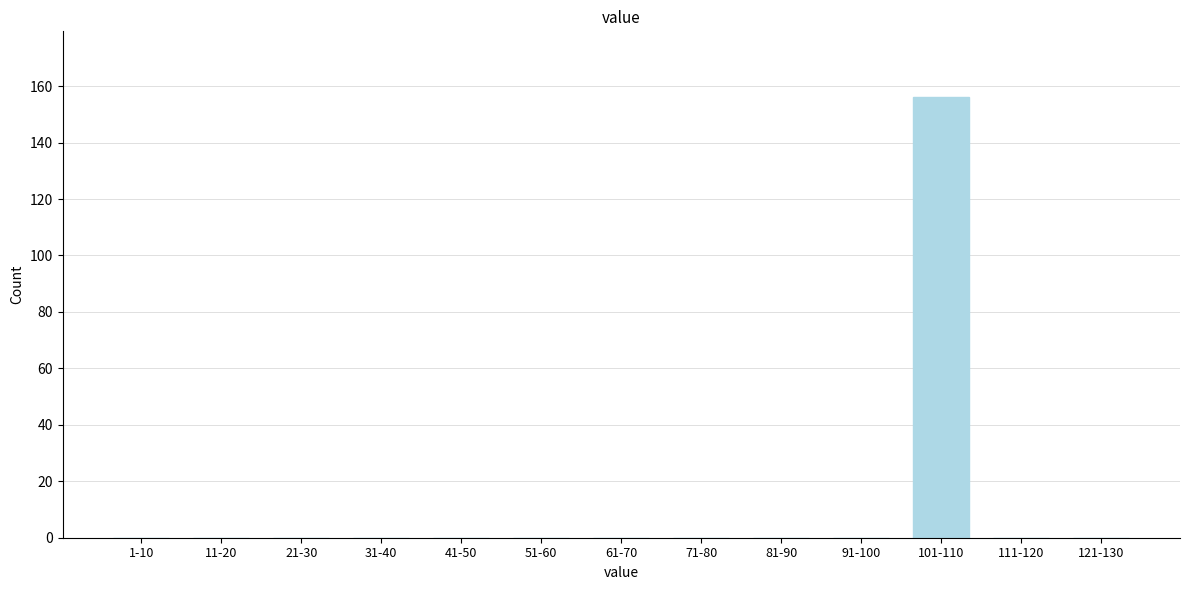

Reading right to left, extract all data points from this chart.

121-130=0	111-120=0	101-110=156	91-100=0	81-90=0	71-80=0	61-70=0	51-60=0	41-50=0	31-40=0	21-30=0	11-20=0	1-10=0